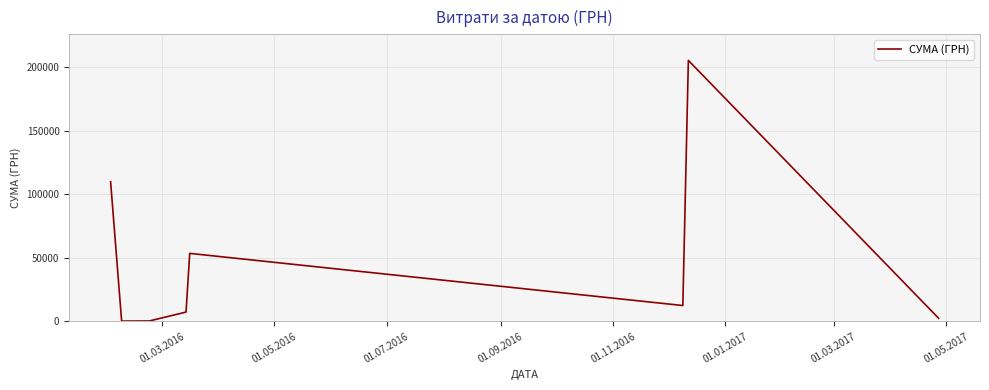

True or false: there are more than 1 points higher than both neighbors.

True